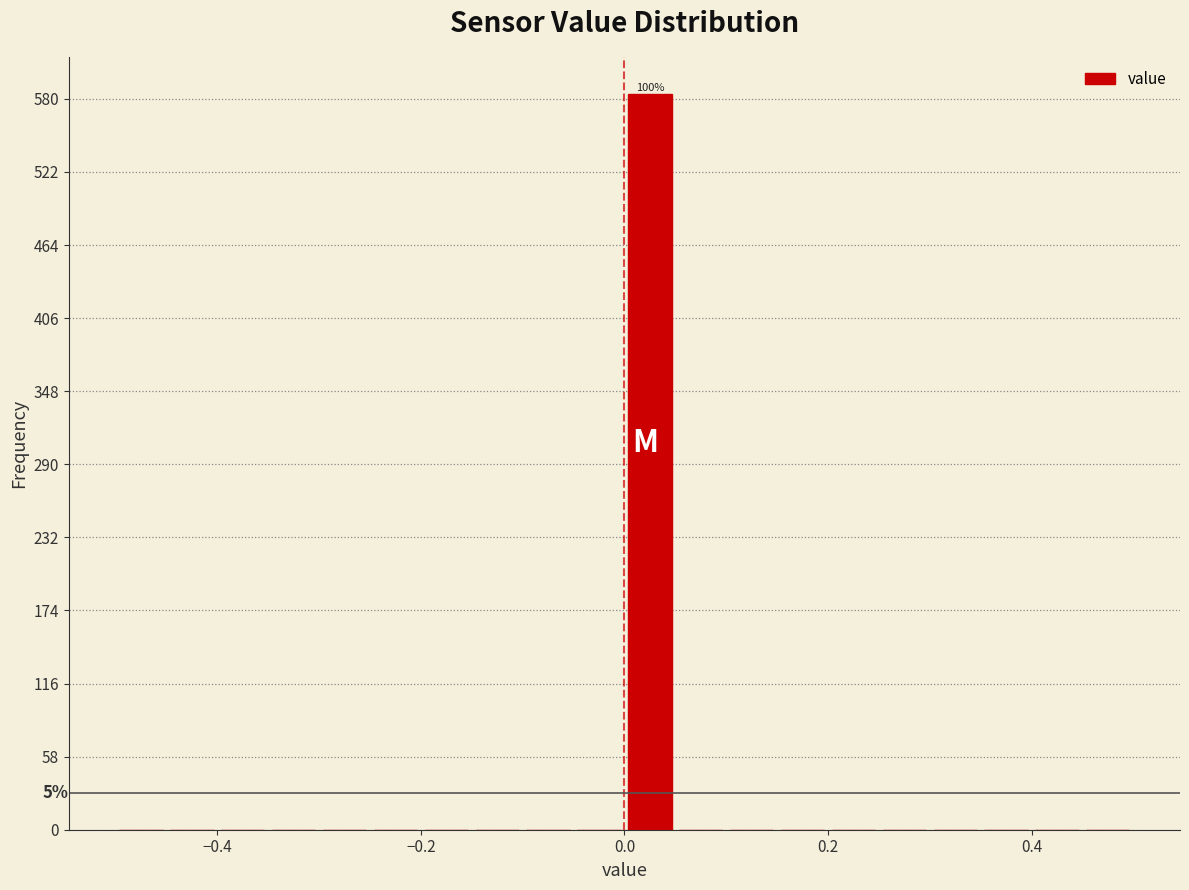

Read against the x-axis, roughly where is the centre of the tallest bar?

0.02